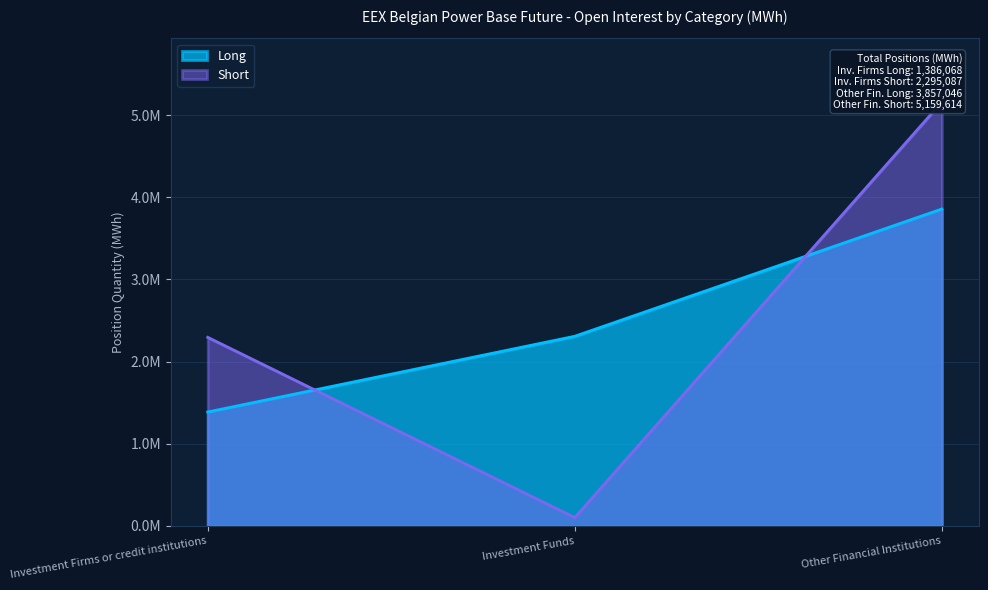

The value of Short at Other Financial Institutions is 5159614. True or false?

True